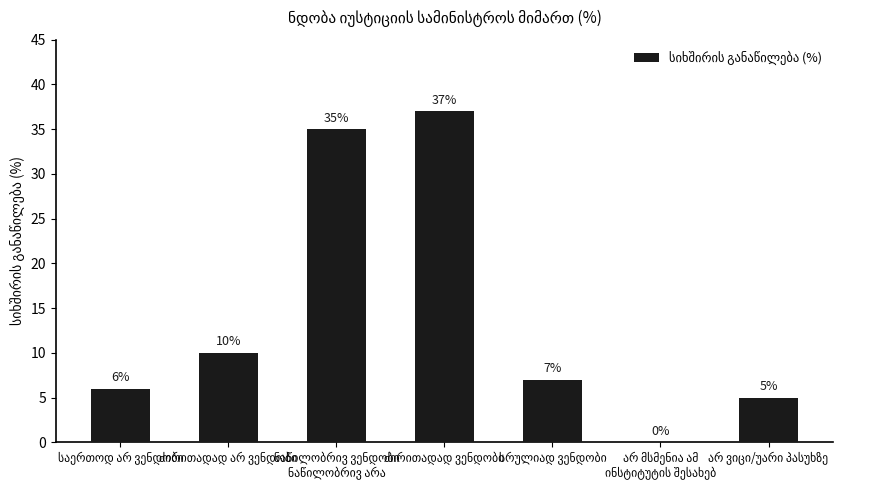

What is the maximum value shown in the chart?

37